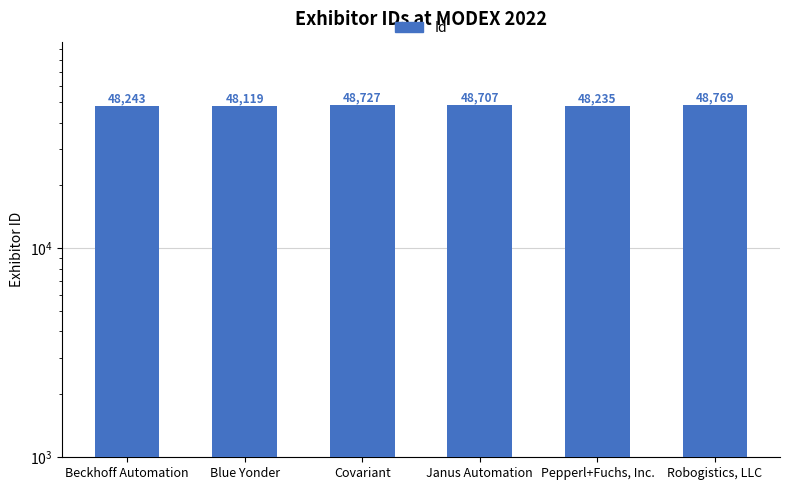

Count the number of data series in this chart.

1